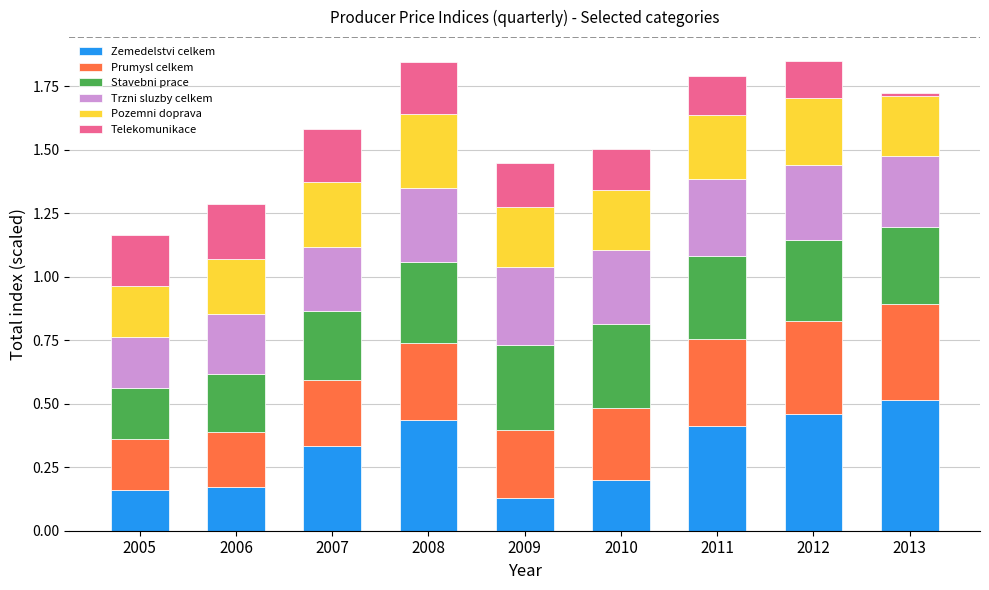

How many bars are there in total?

9